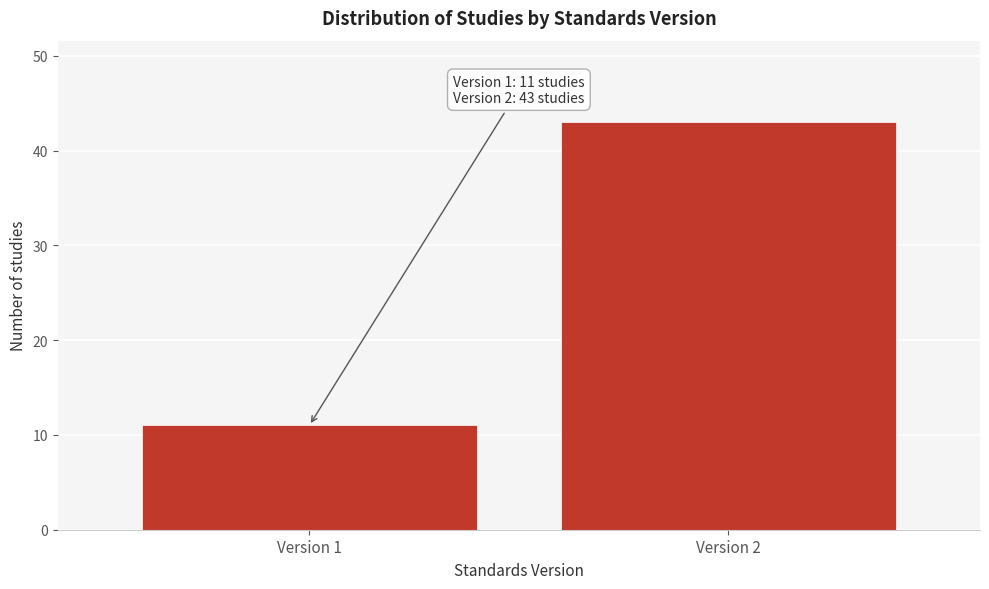

Reading left to right, list all the values displayed in this chart.

Version 1=11	Version 2=43